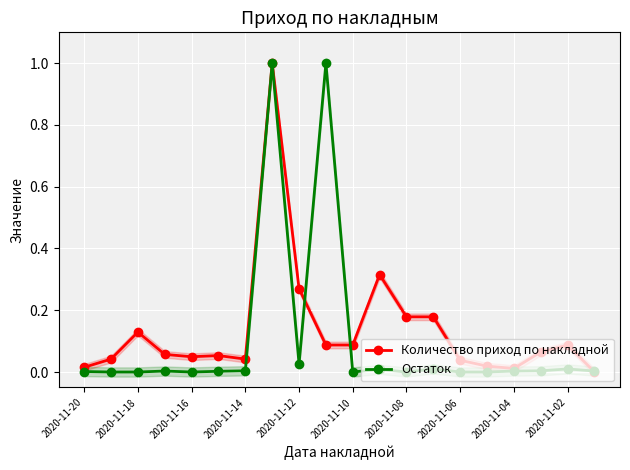

What is the difference between the maximum and minimum values in the Количество приход по накладной series?

1.0